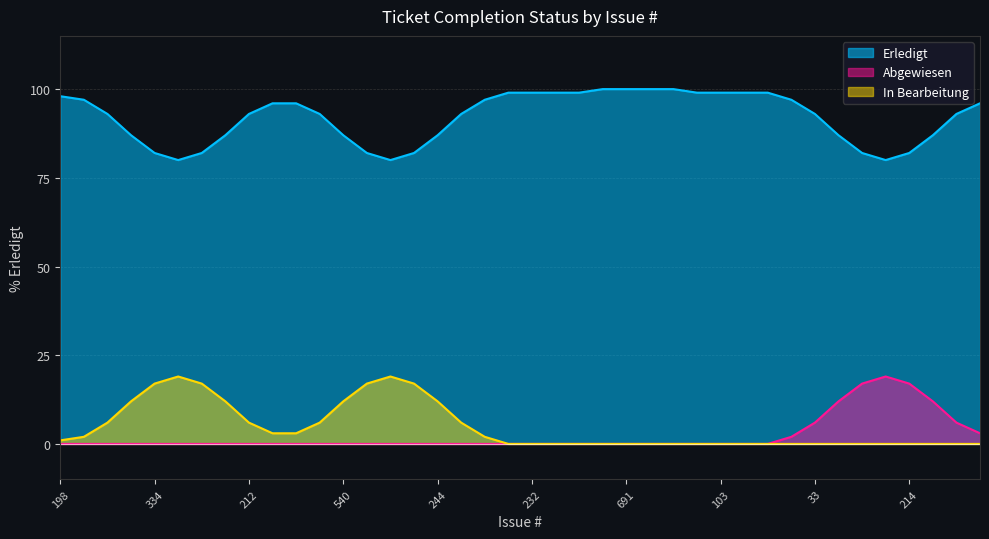

How many interior local peaks does the Abgewiesen series have?

1